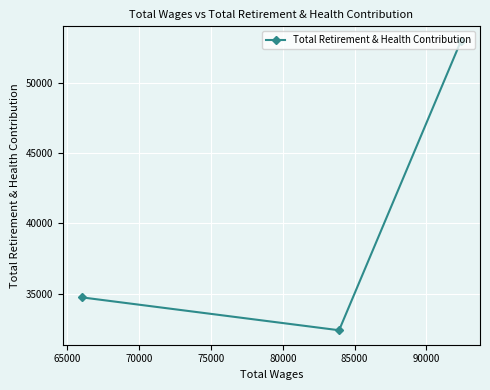

What is the maximum value shown in the chart?

53006